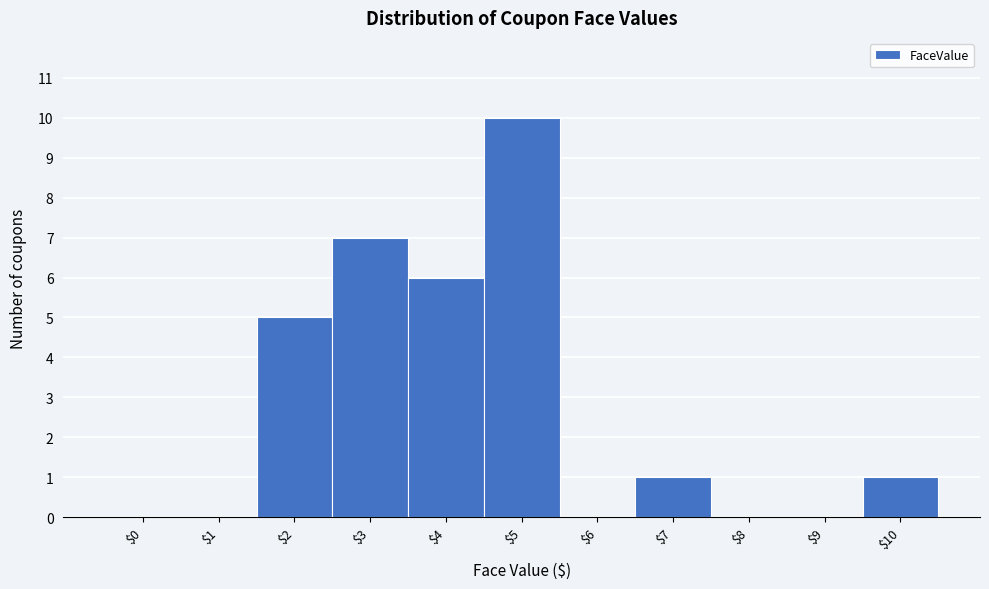

What is the sum of all values?

30